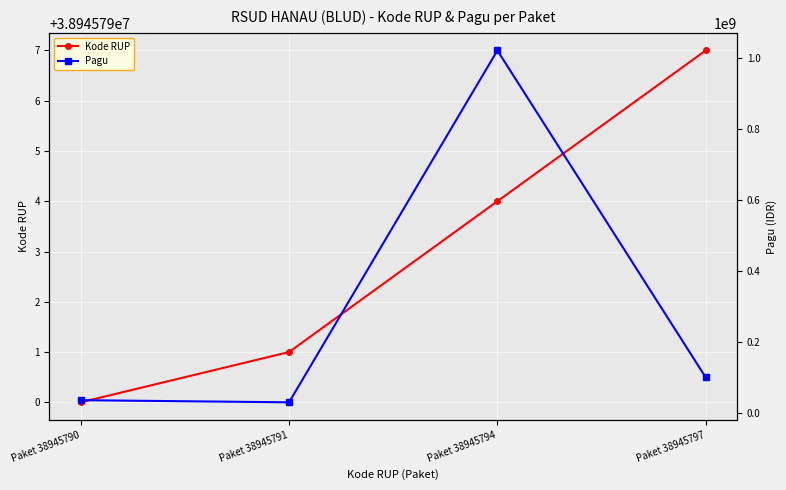

What is the value of the Kode RUP point at the 3rd from the left?

38945794